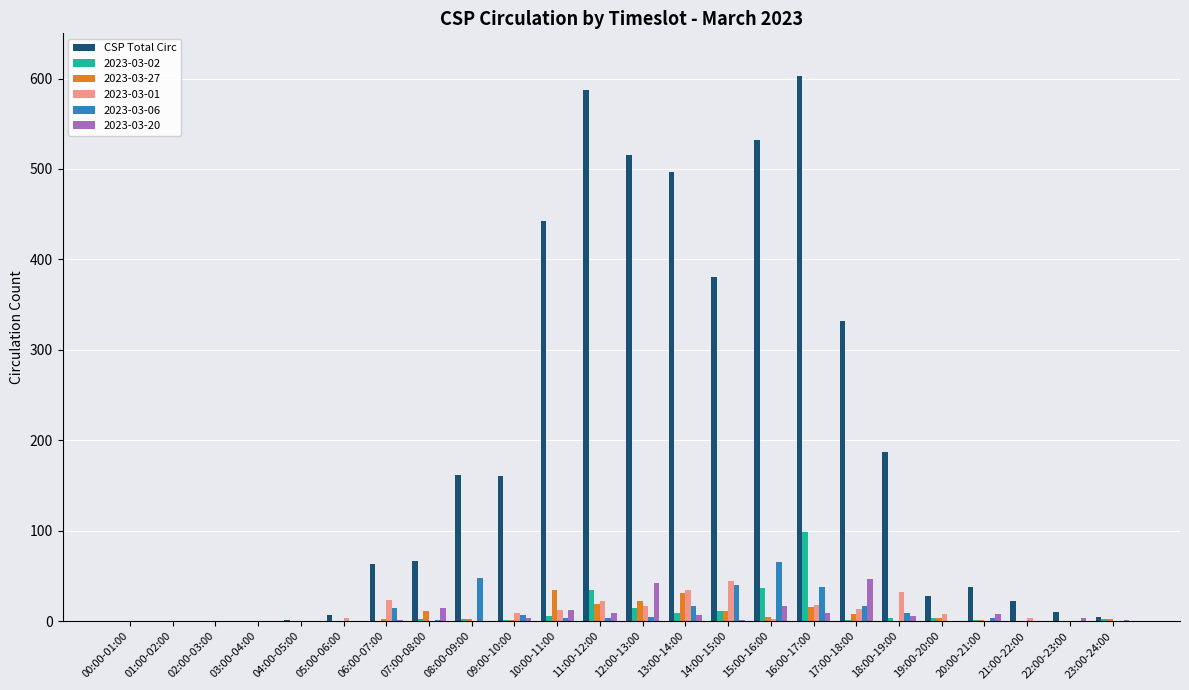

The 2023-03-20 series shows -28 at 19:00-20:00. True or false?

False